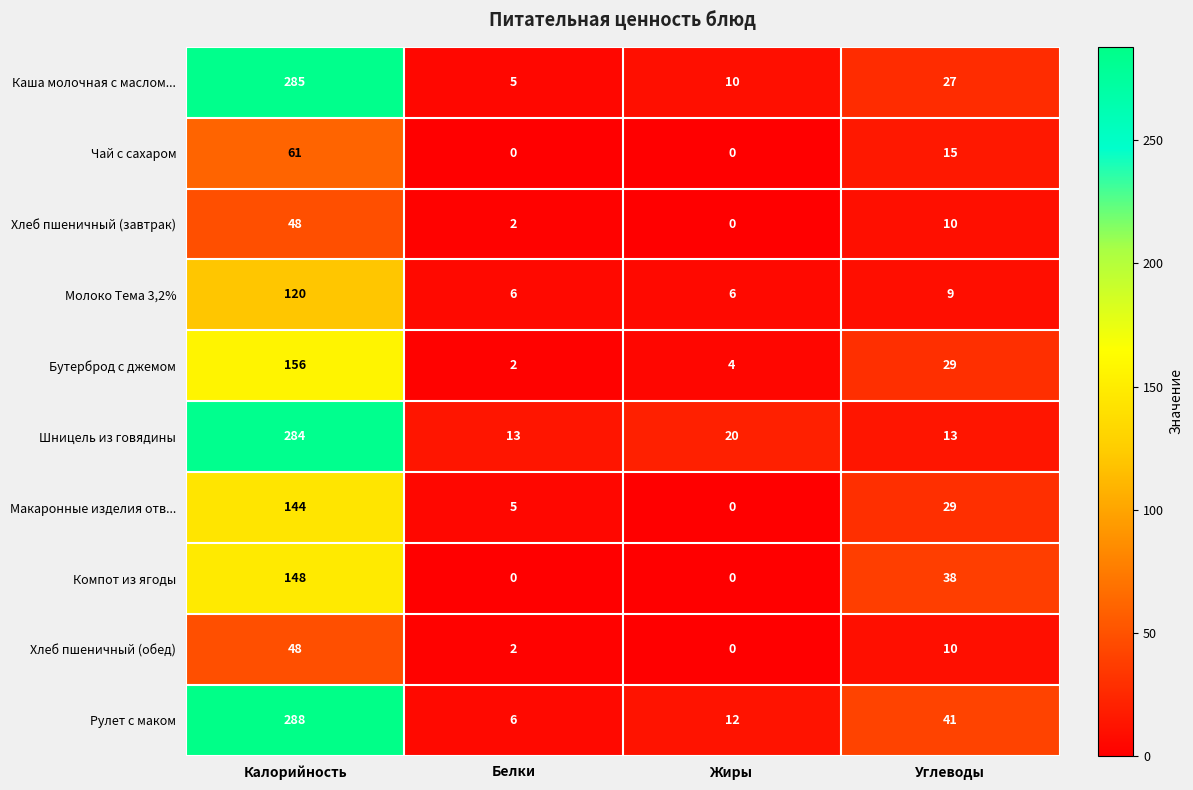

How many series are shown in this chart?

10